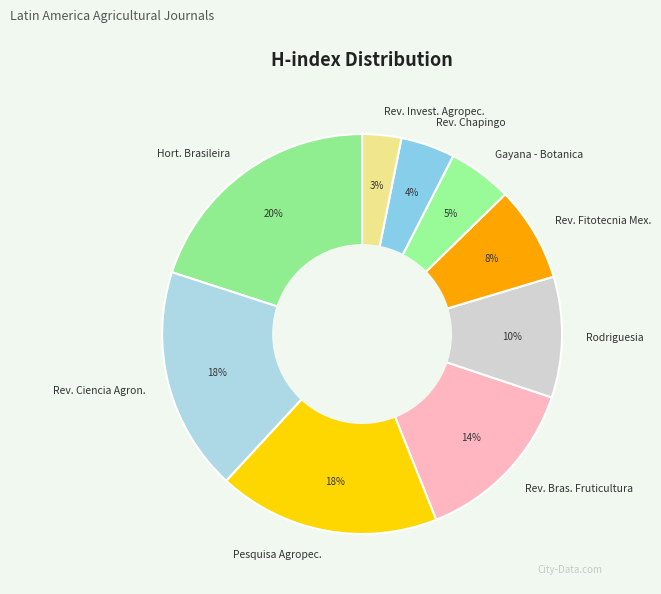

Which slice is the largest?

Hort. Brasileira